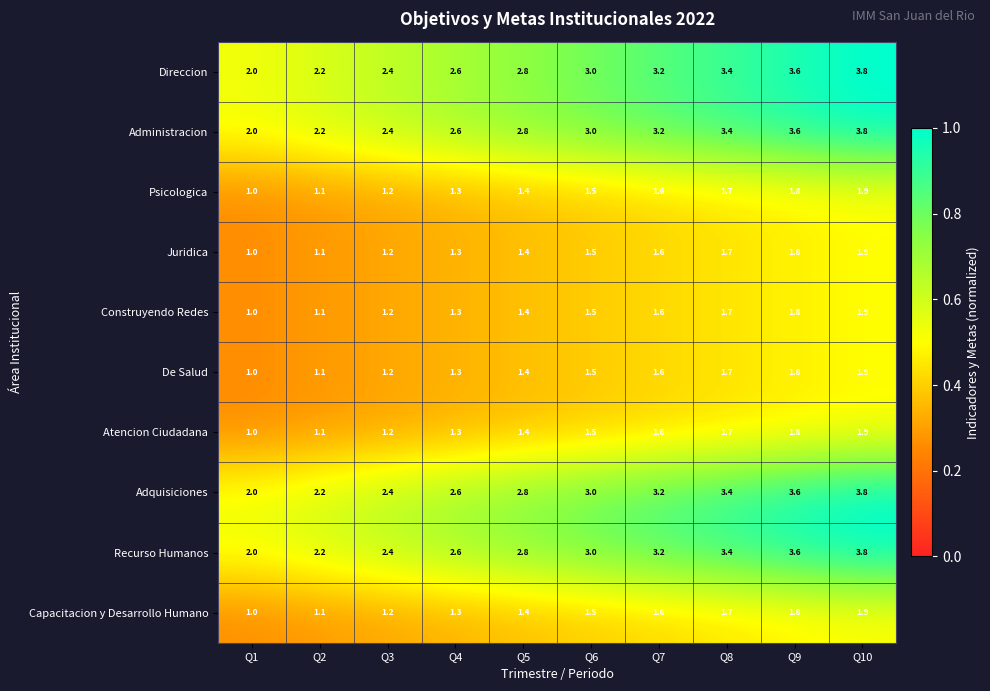

What is the greatest value displayed?

3.8